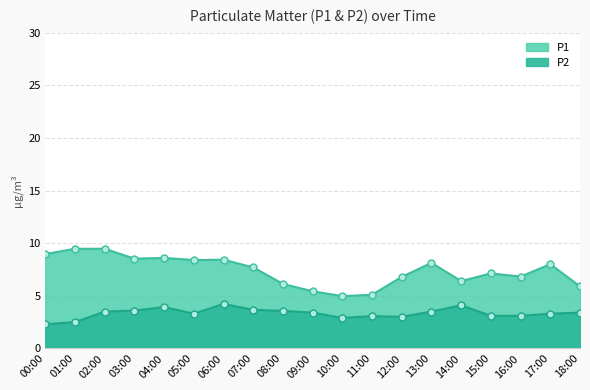

How many lines are shown in the chart?

2